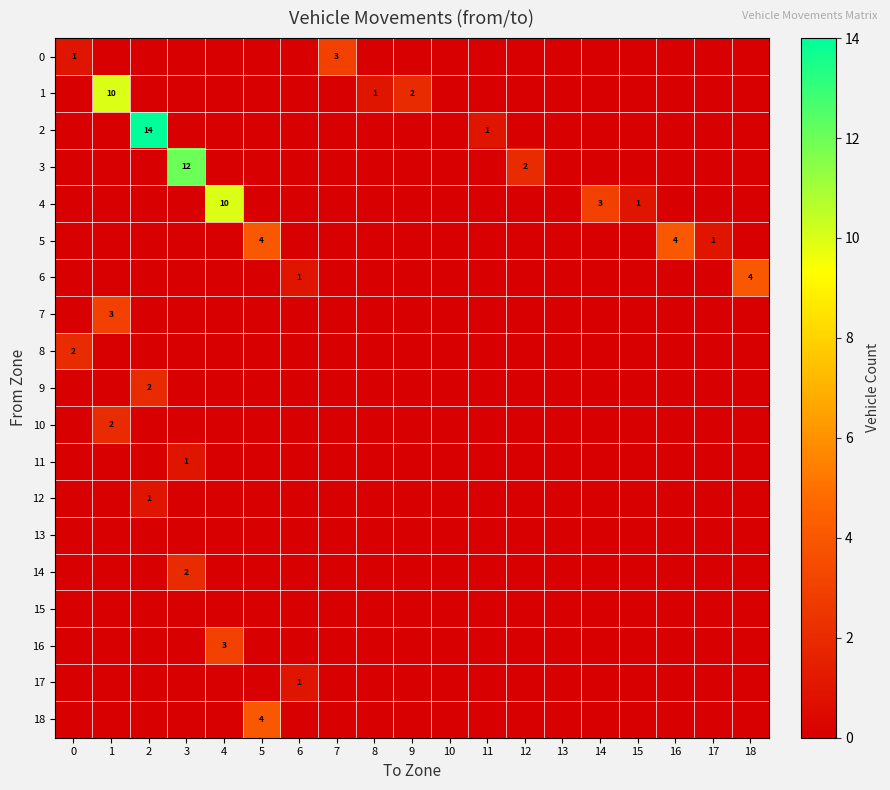

Between 16 and 2, which is larger?

16